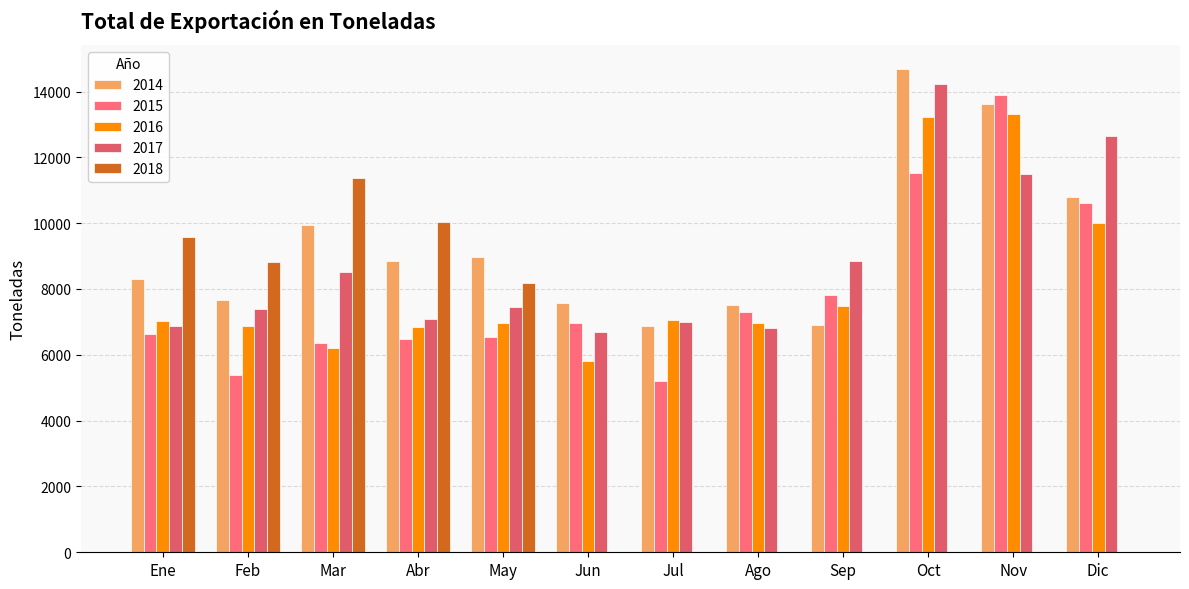

What is the total value across all series at May?

38120.2